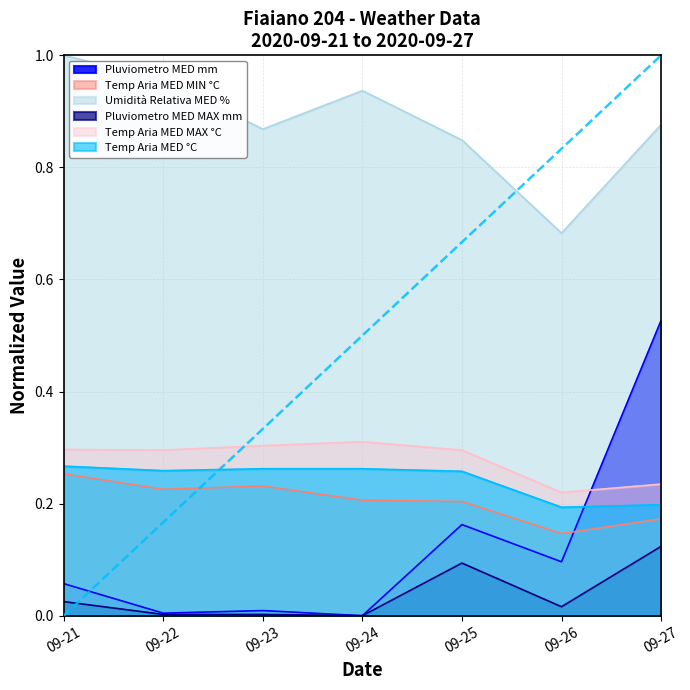

True or false: Pluviometro MED MAX mm and Pluviometro MED mm cross at least once.

False